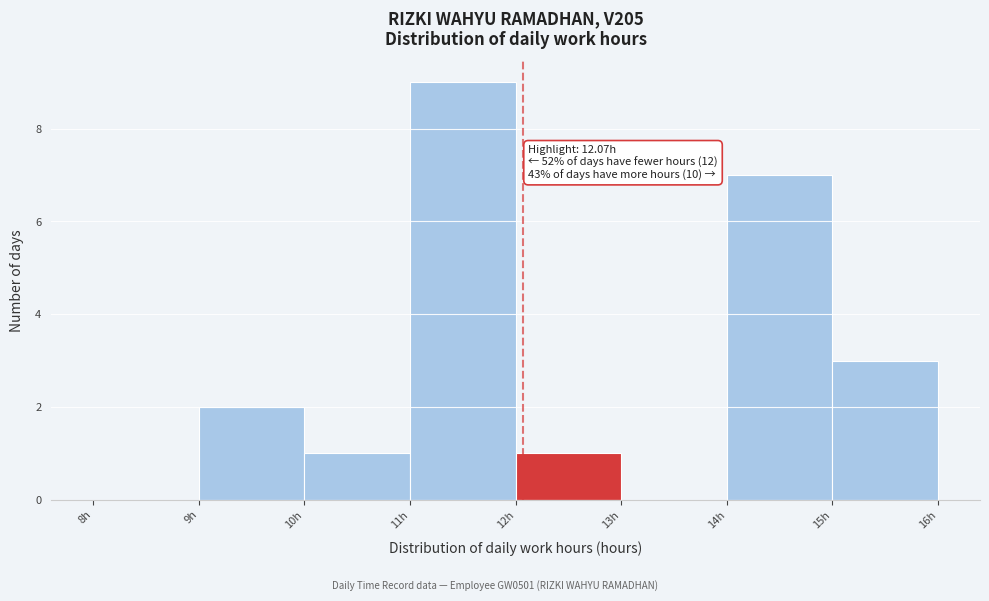

Which range on the x-axis has the tallest bar?

11 to 12